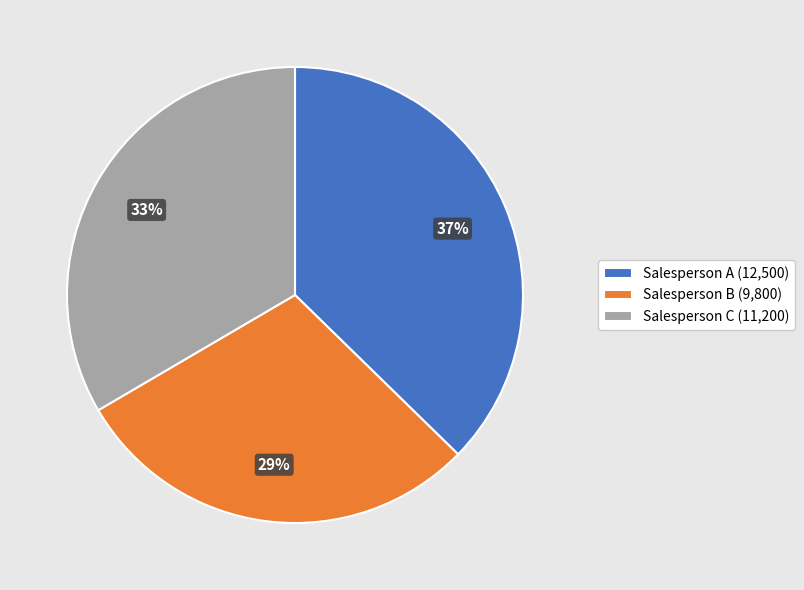

Which category has the biggest portion of the pie?

Salesperson A